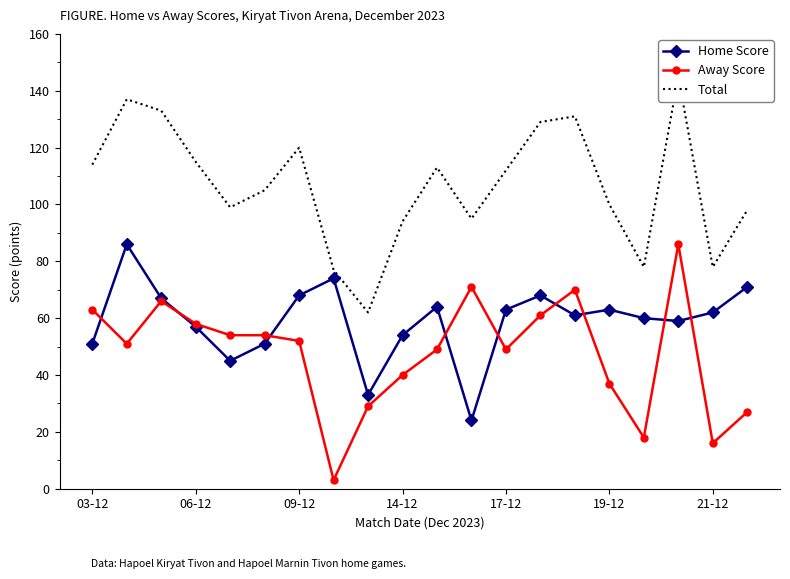

Reading right to left, list all the values displayed in this chart.

Home Score: 71	62	59	60	63	61	68	63	24	64	54	33	74	68	51	45	57	67	86	51
Away Score: 27	16	86	18	37	70	61	49	71	49	40	29	3	52	54	54	58	66	51	63
Total: 98	78	145	78	100	131	129	112	95	113	94	62	77	120	105	99	115	133	137	114